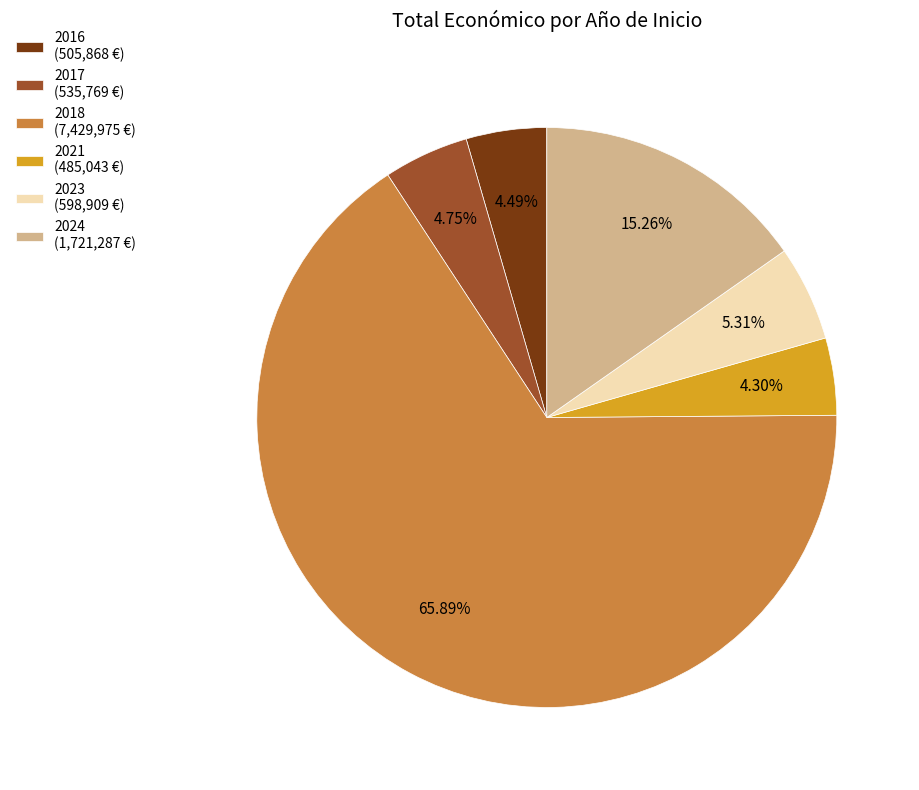

Do 2017 (535,769 €) and 2024 (1,721,287 €) together represent more than half of the pie?

No